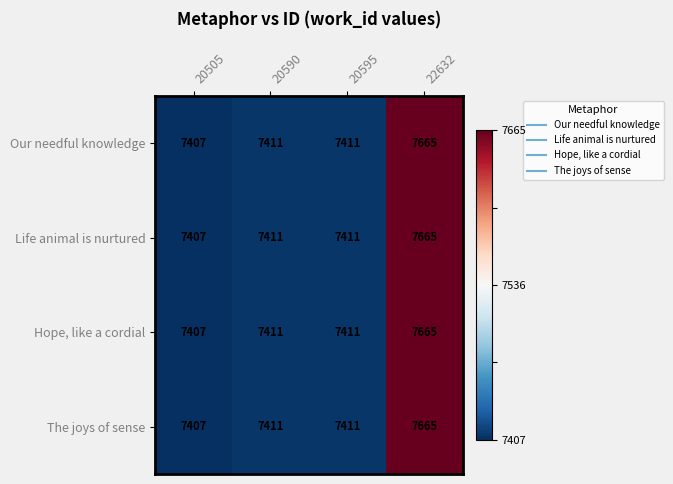

Reading left to right, what are all the values shown in this chart?

Our needful knowledge: 7407	7411	7411	7665
Life animal is nurtured: 7407	7411	7411	7665
Hope, like a cordial: 7407	7411	7411	7665
The joys of sense: 7407	7411	7411	7665